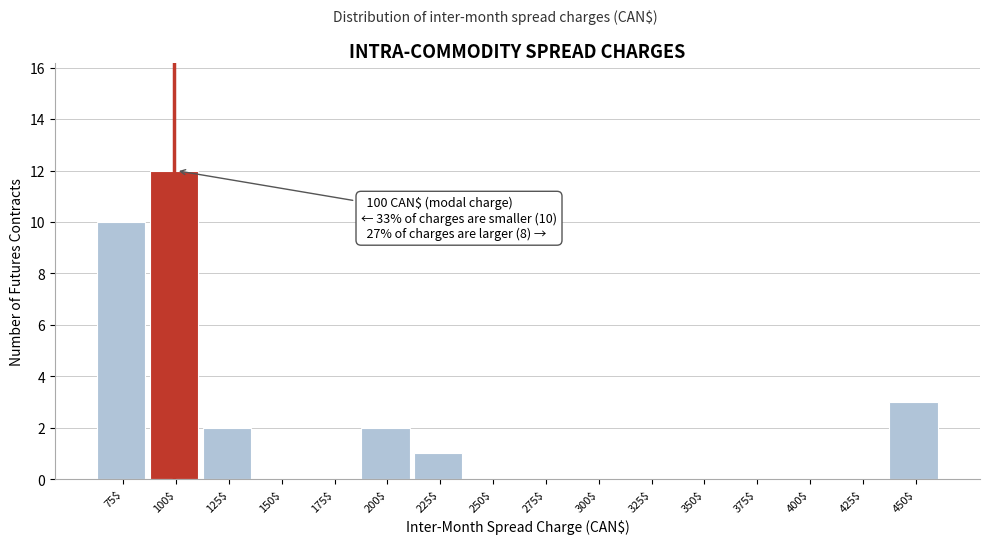

What is the maximum value shown in the chart?

12